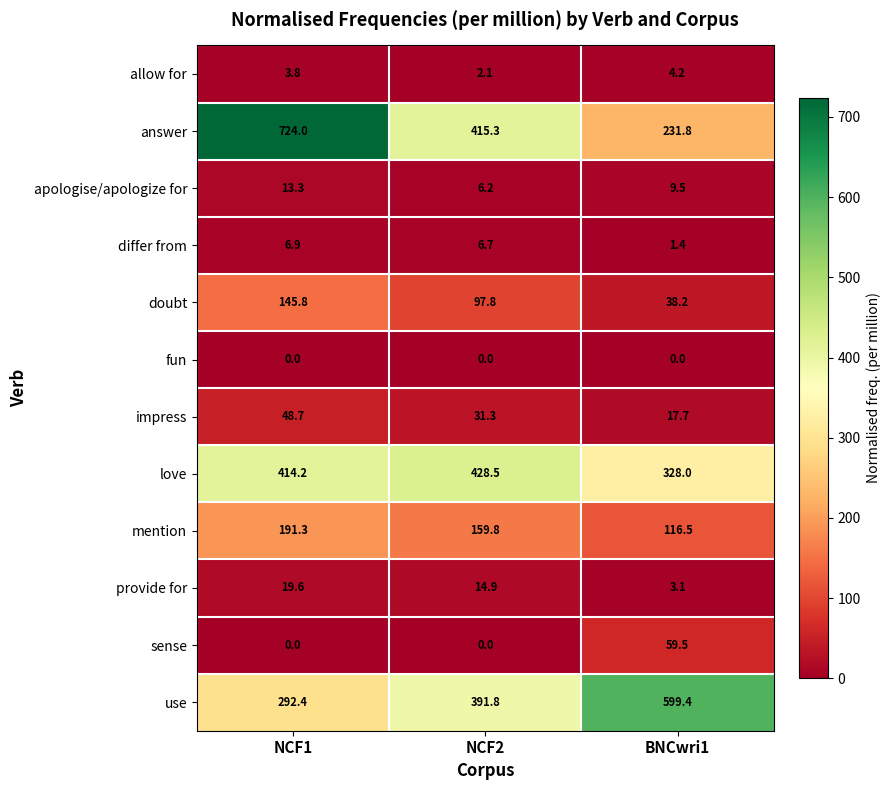

What is the sum of all allow for values?

10.1